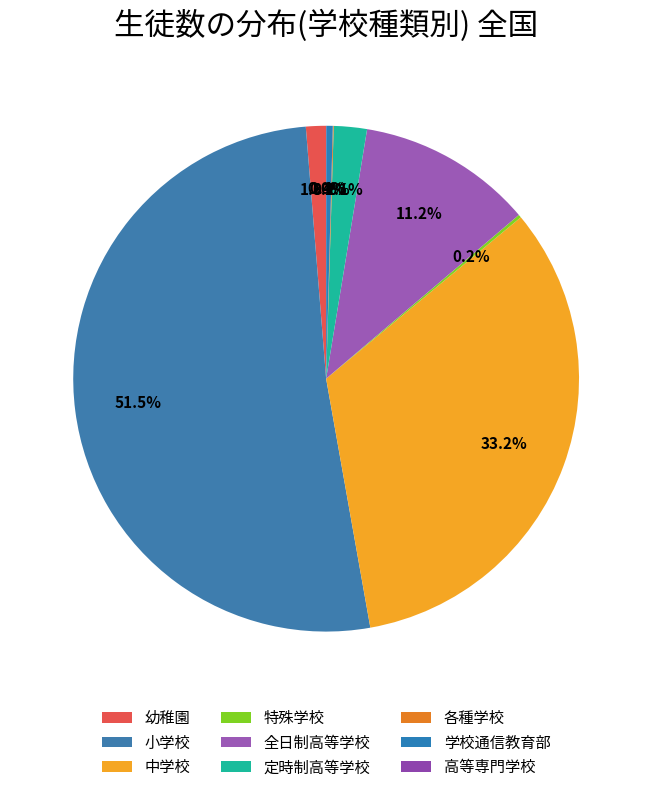

Is it true that 定時制高等学校 is 14% of the pie?

False